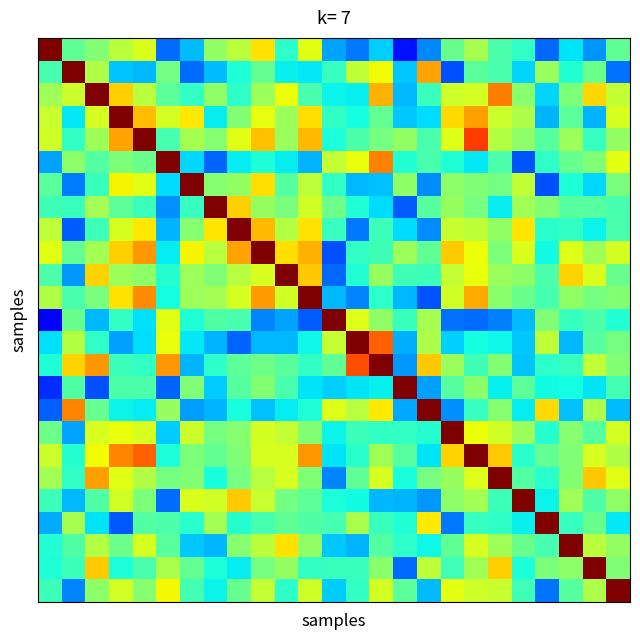

At which category is the sum across all series the highest?

18